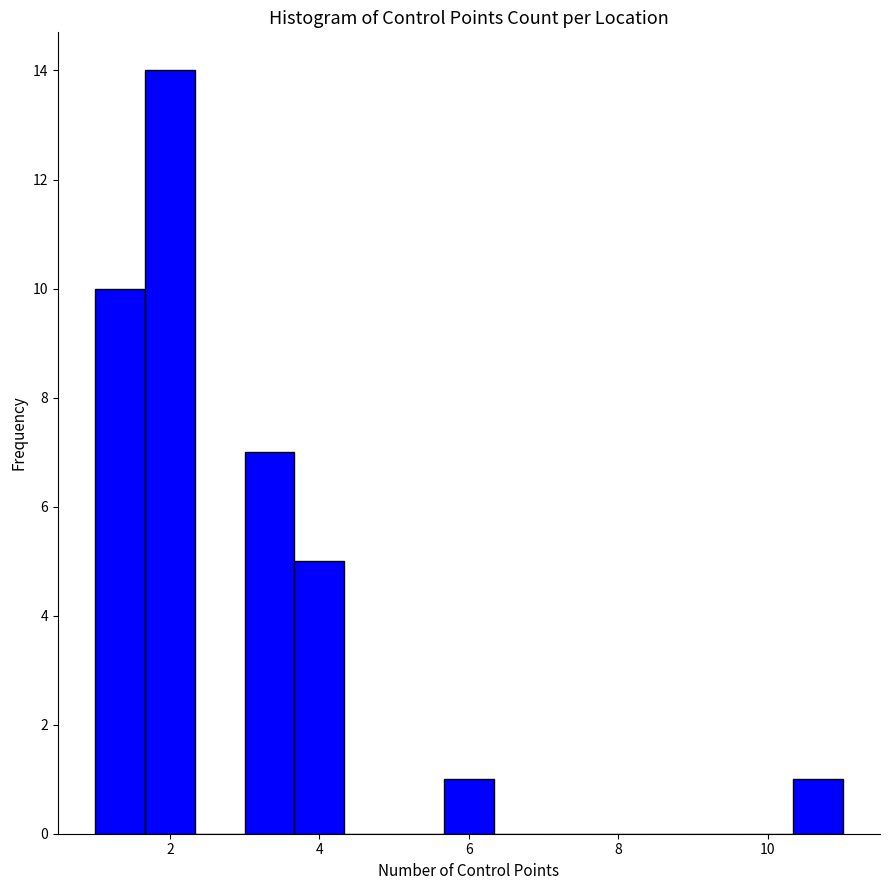

Around what value on the x-axis is the tallest bar? Give the approximate position of its centre, as read against the axis.

2.0